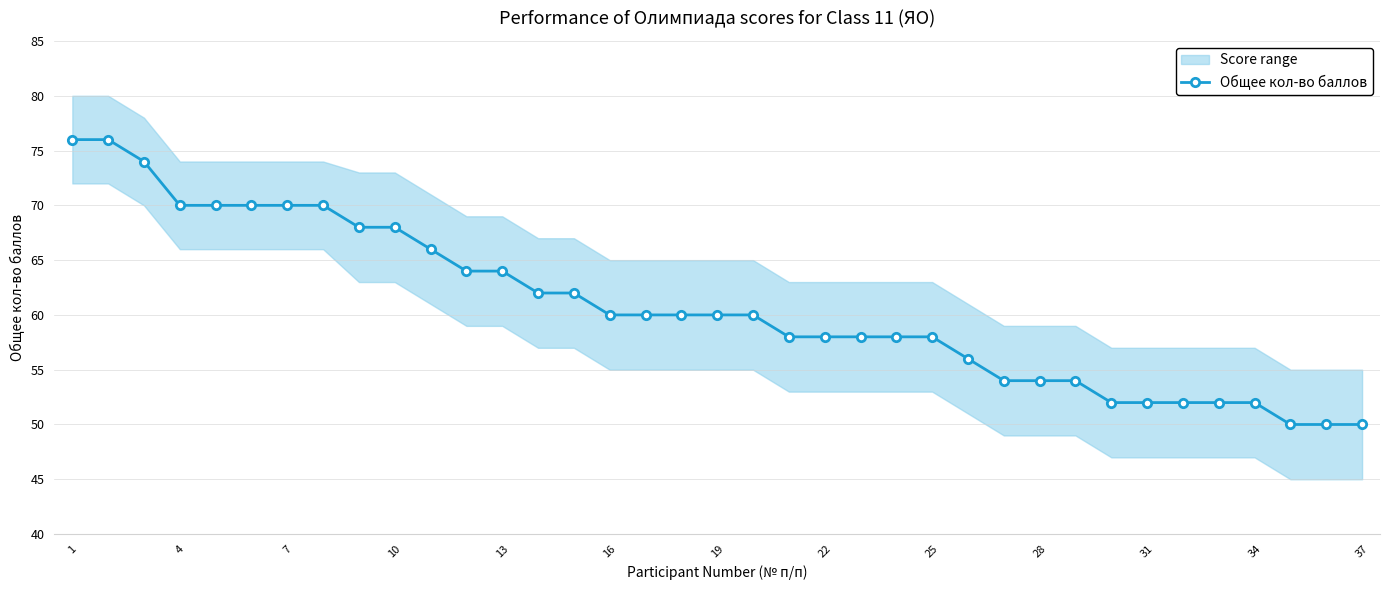

True or false: Общее кол-во баллов has a value of 96 at 10.

False